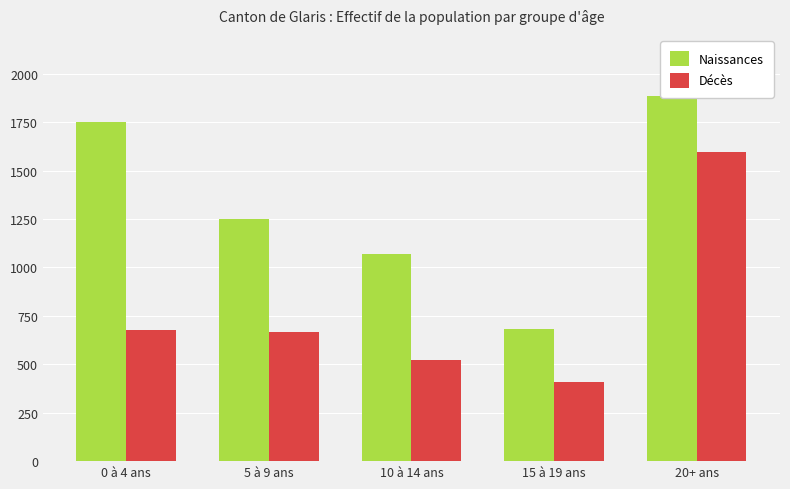

List the labels in order of Décès value, smallest first.

15 à 19 ans, 10 à 14 ans, 5 à 9 ans, 0 à 4 ans, 20+ ans